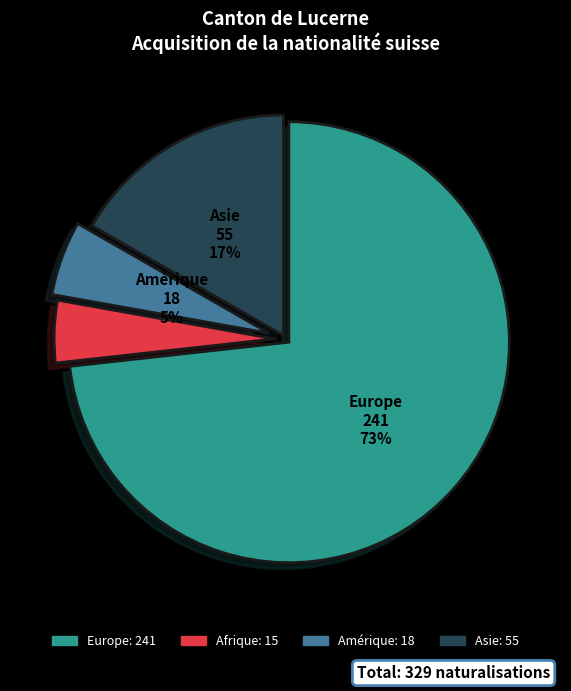

Is the sum of Asie and Amérique greater than half?

No